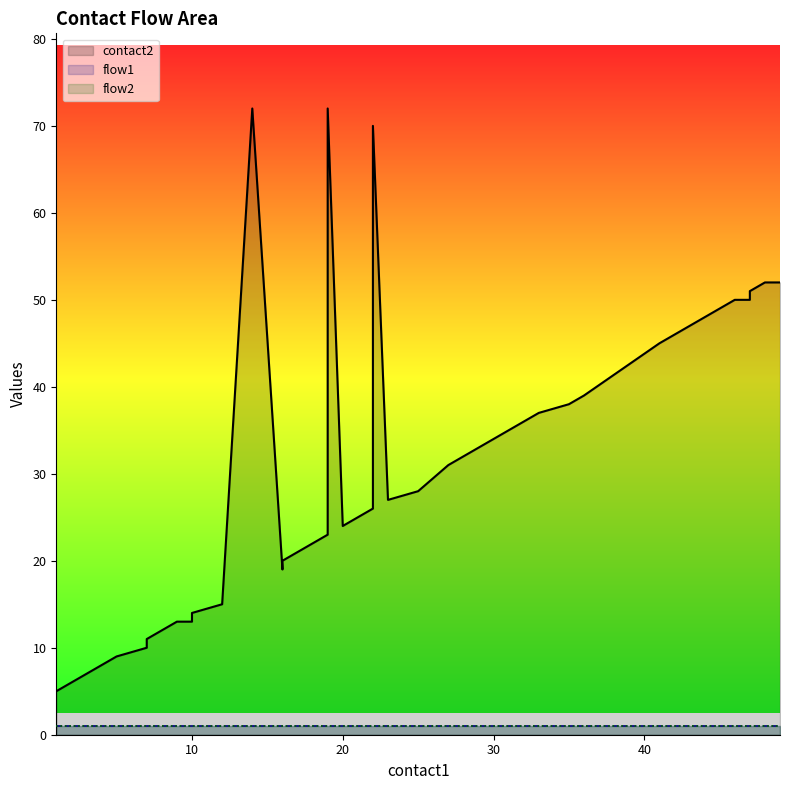

What is the value of the flow2 point at the 35th from the left?

1